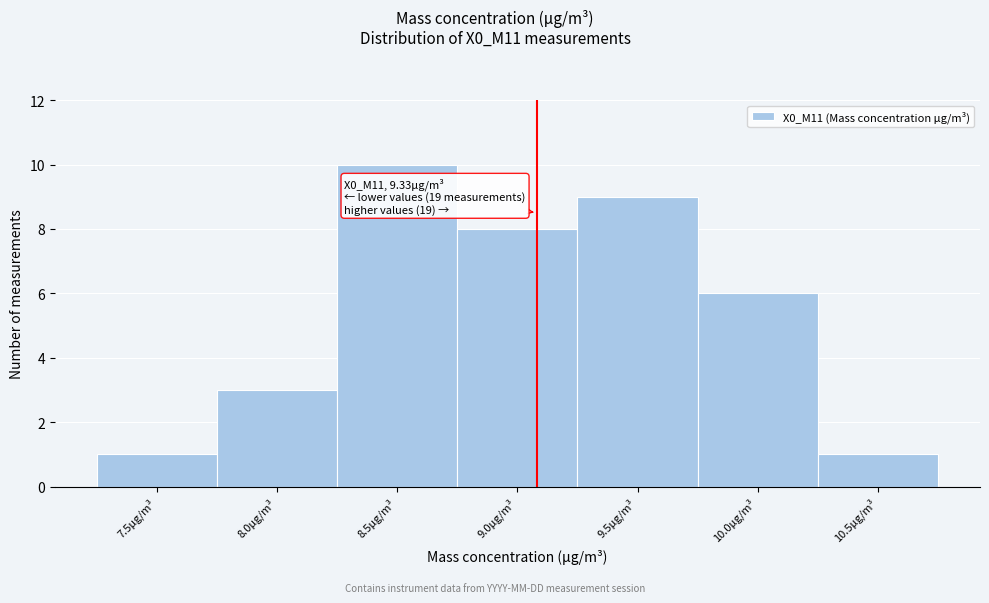

Reading left to right, list all the values displayed in this chart.

7.5μg/m³=1	8.0μg/m³=3	8.5μg/m³=10	9.0μg/m³=8	9.5μg/m³=9	10.0μg/m³=6	10.5μg/m³=1